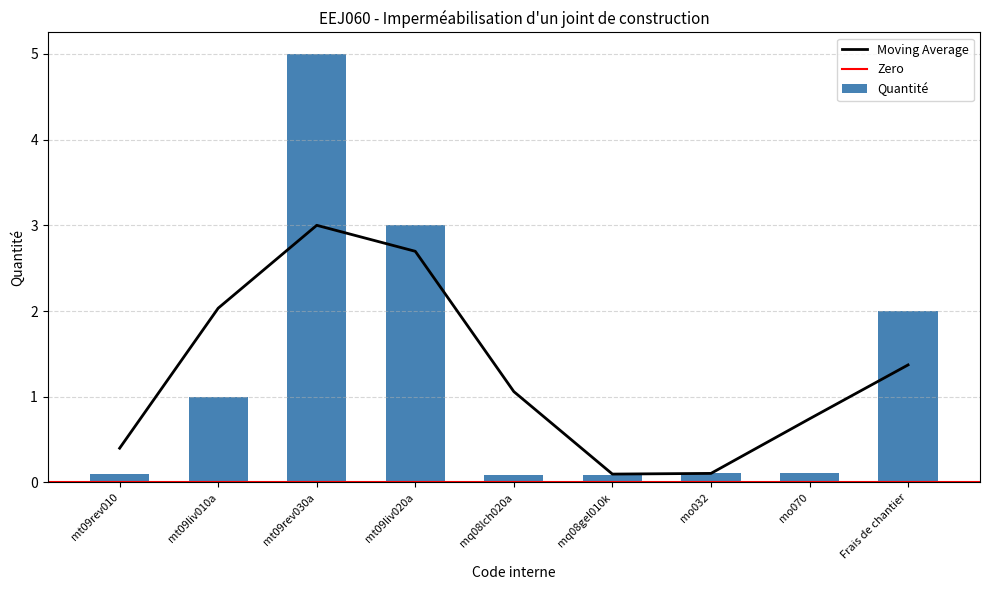

Rank the categories by value from highest to lowest.

mt09rev030a, mt09liv020a, Frais de chantier, mt09liv010a, mo032, mo070, mt09rev010, mq08lch020a, mq08gel010k